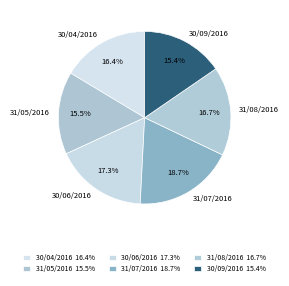

To the nearest percent, what is the average slice percentage?

17%